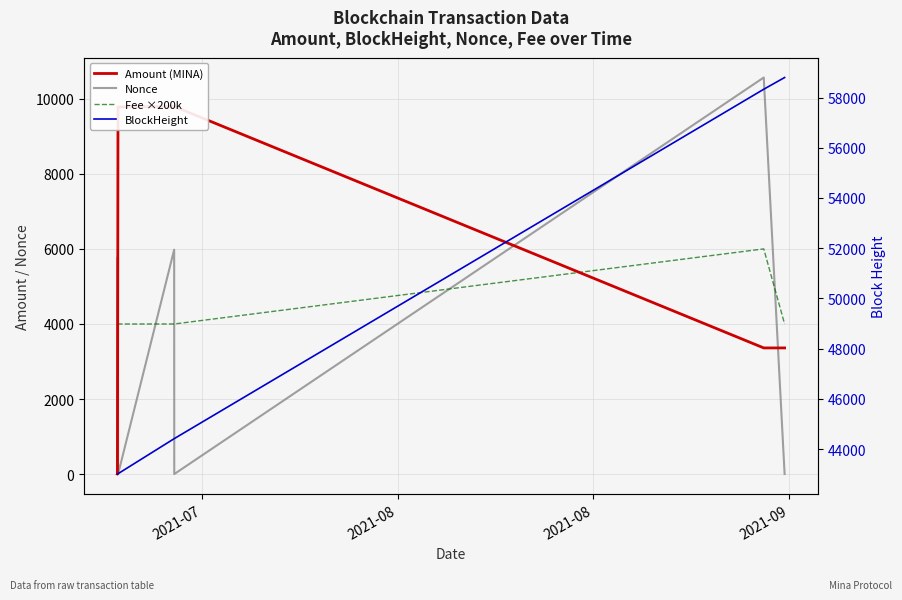

How many values in the BlockHeight series exceed 44412?

3